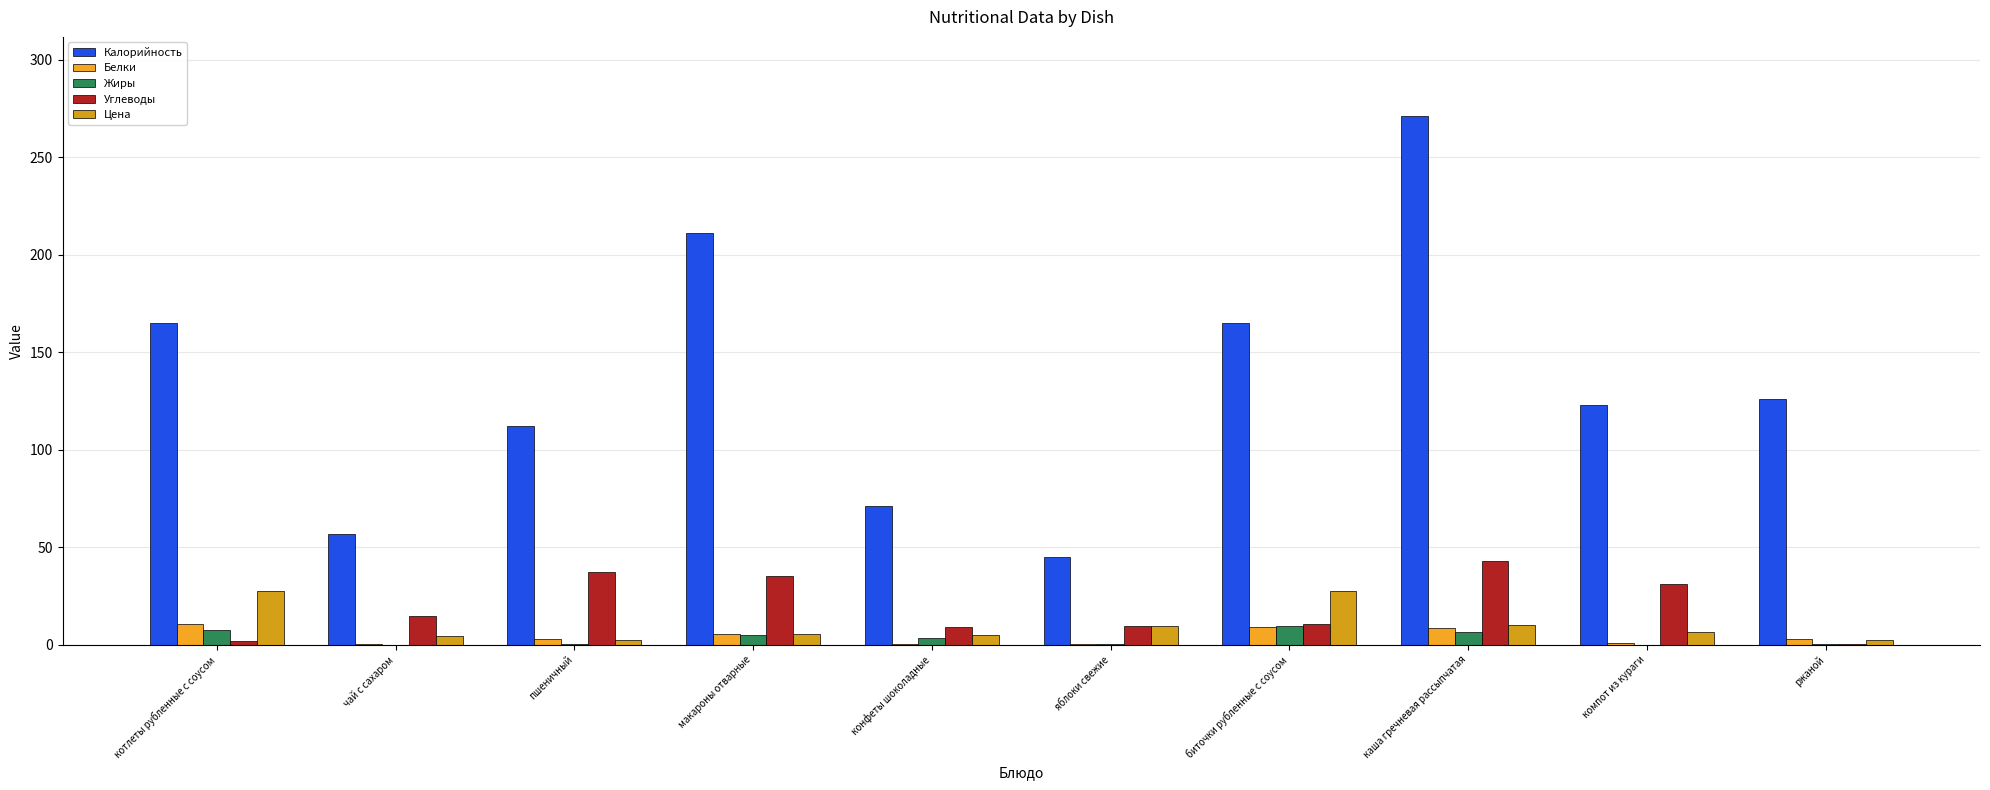

At which label does Жиры reach its peak?

биточки рубленные с соусом